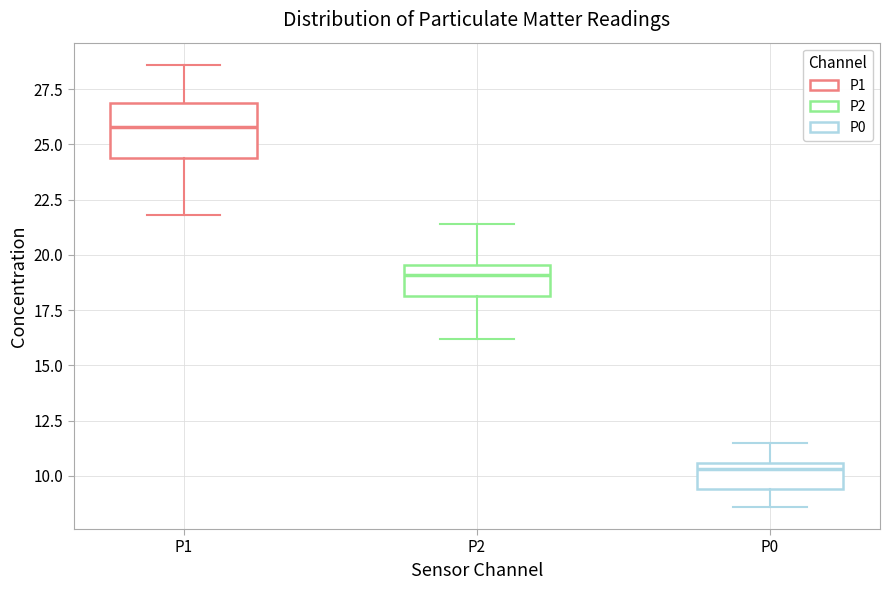

Where does the median line of the box for P1 sit on the y-axis? The values are not printed on the chart, so give them approximately, as read against the axis.

26.0